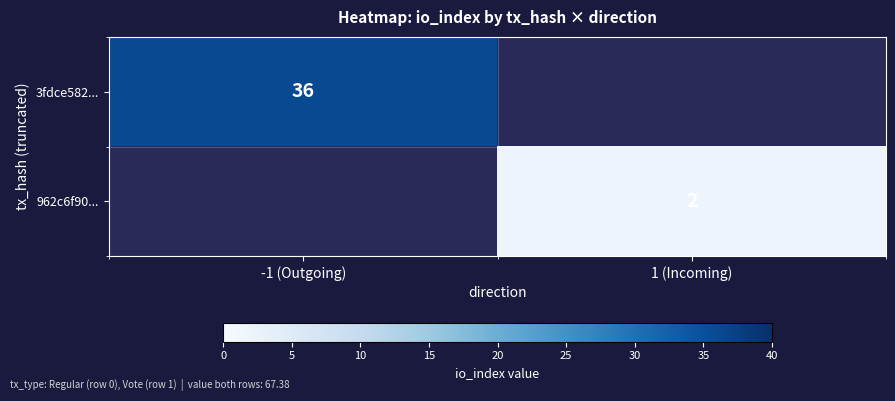

The 3fdce582... series shows 36 at -1 (Outgoing). True or false?

True